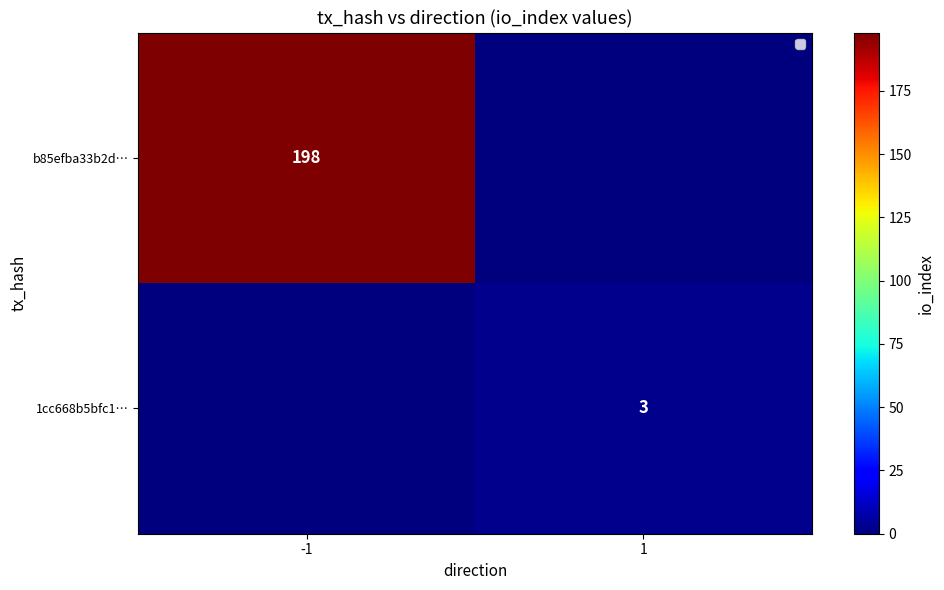

True or false: 1cc668b5bfc1… has a value of 3 at 1.

True